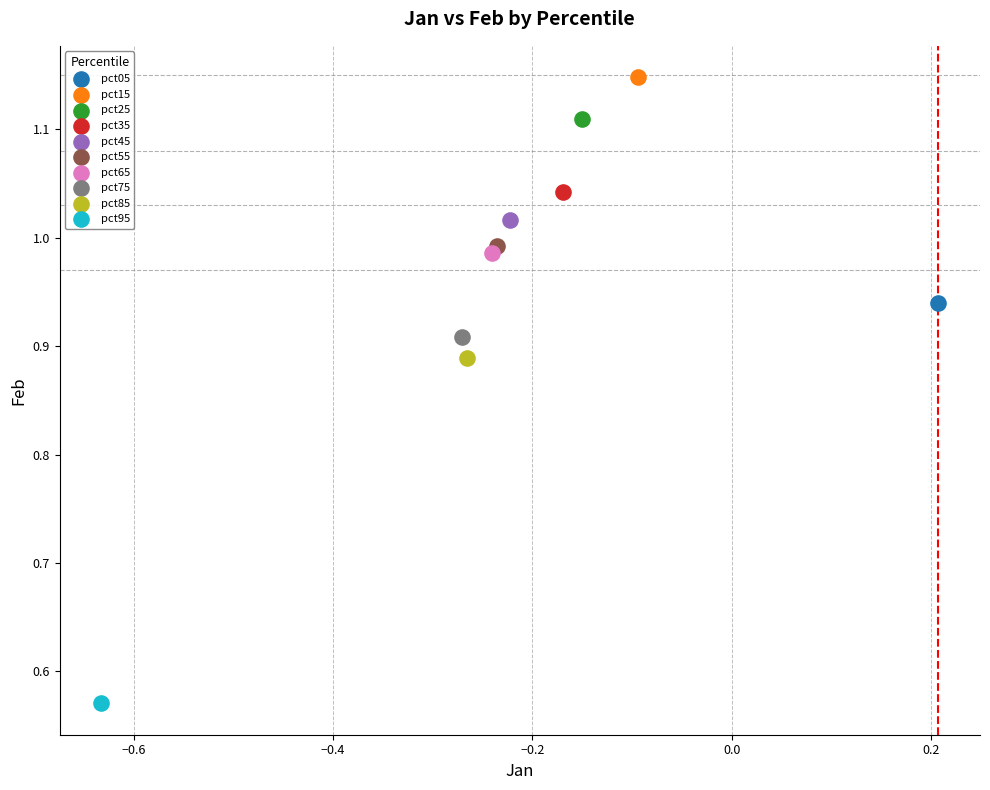

Which series reaches the minimum Y coordinate?

pct95